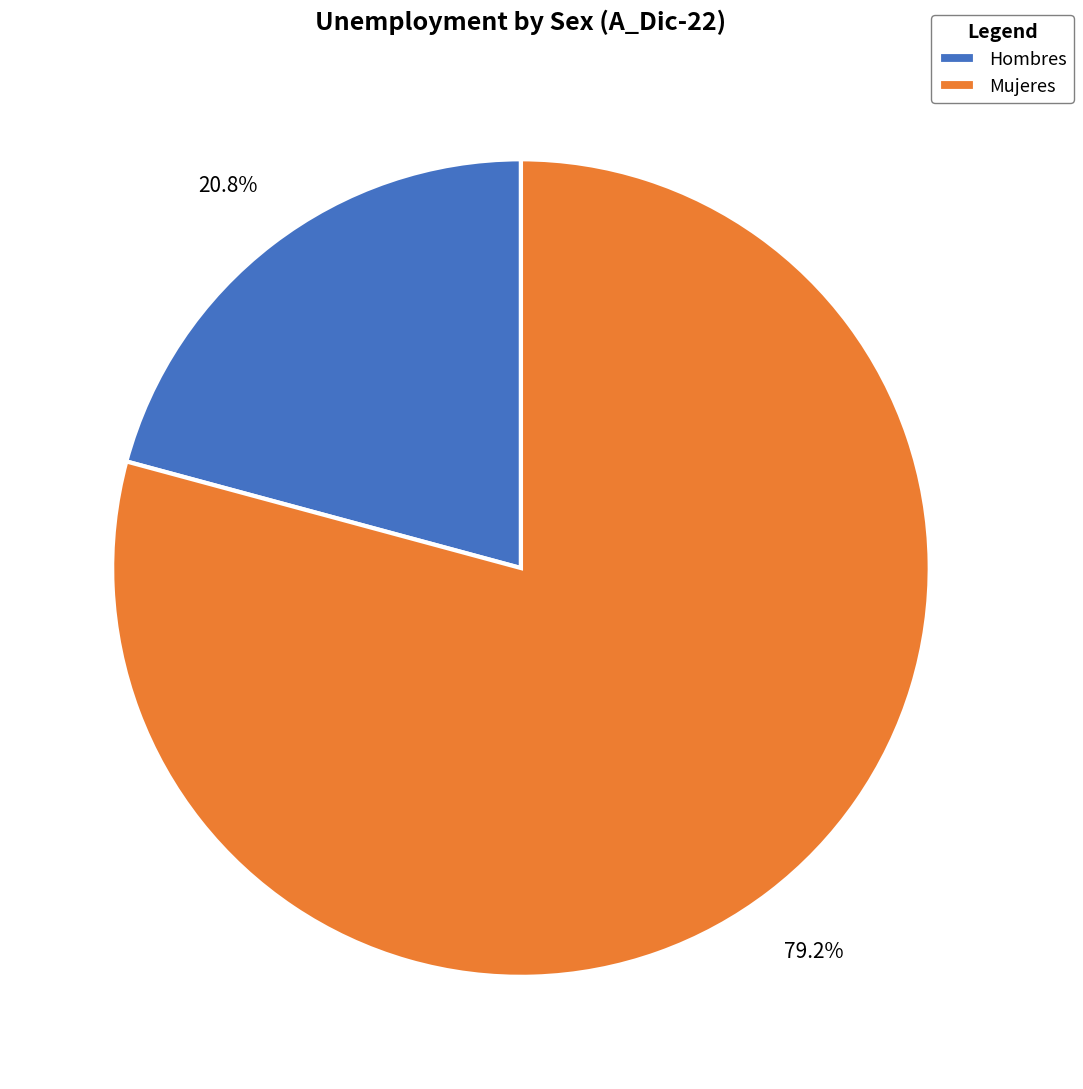

The Hombres slice represents 21% of the pie. True or false?

True